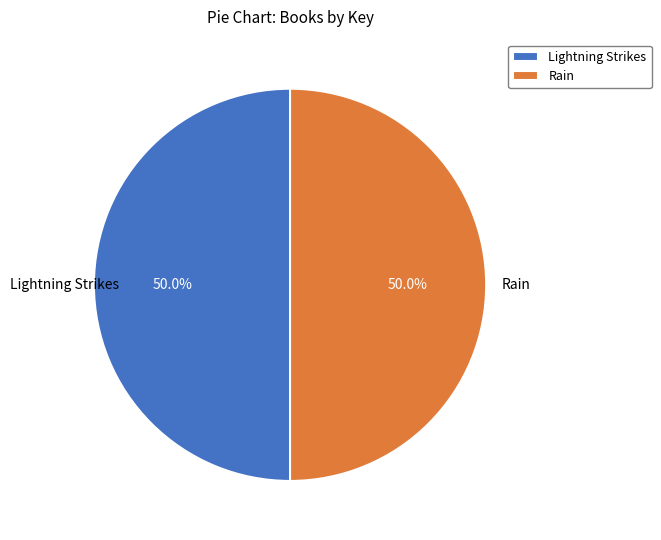

How many slices are in this pie chart?

2